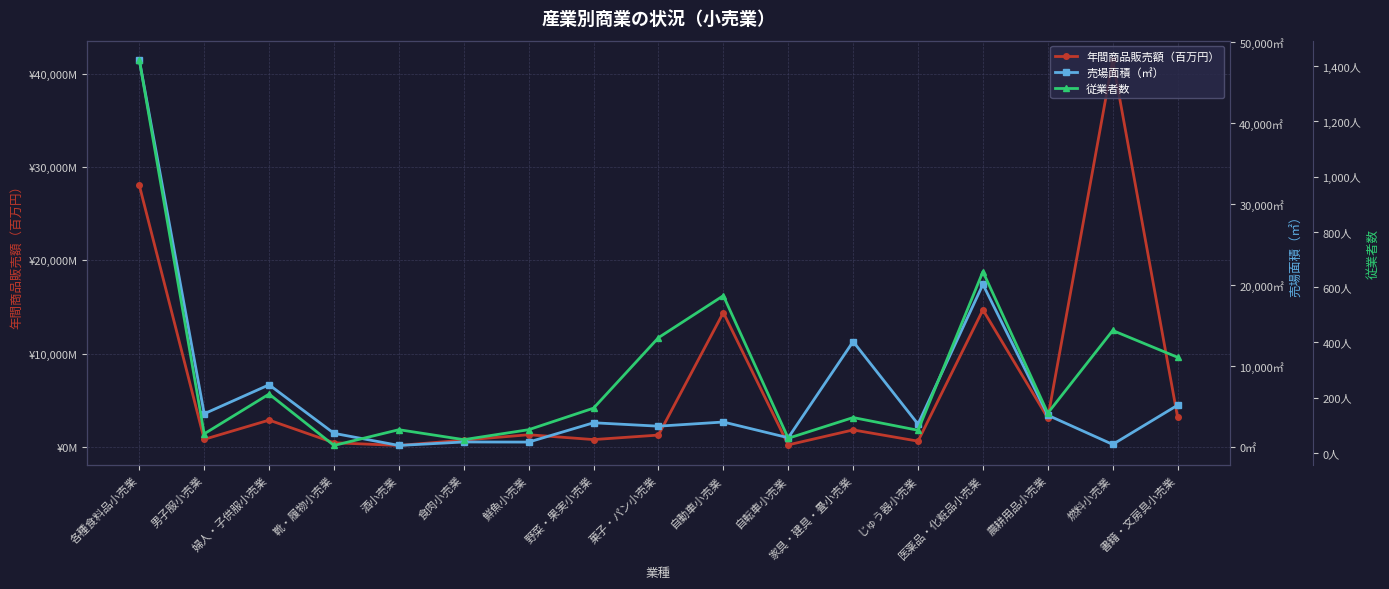

Count the number of data series in this chart.

3